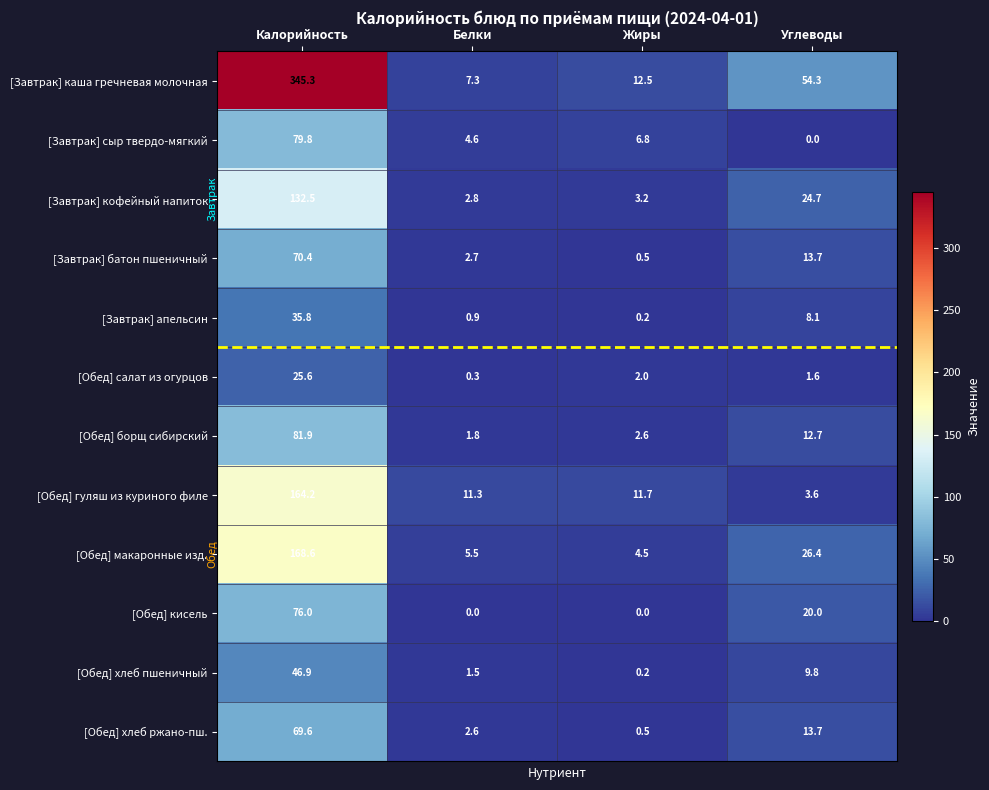

What is the total value across all series at Жиры?

44.7